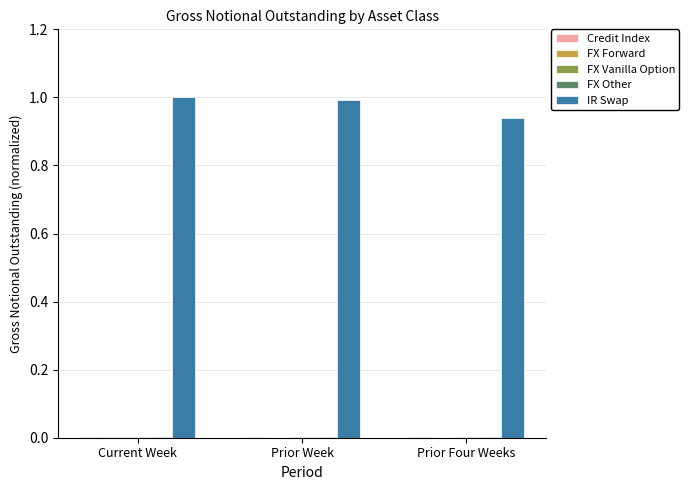

How many IR Swap values are between 0 and 1?

3